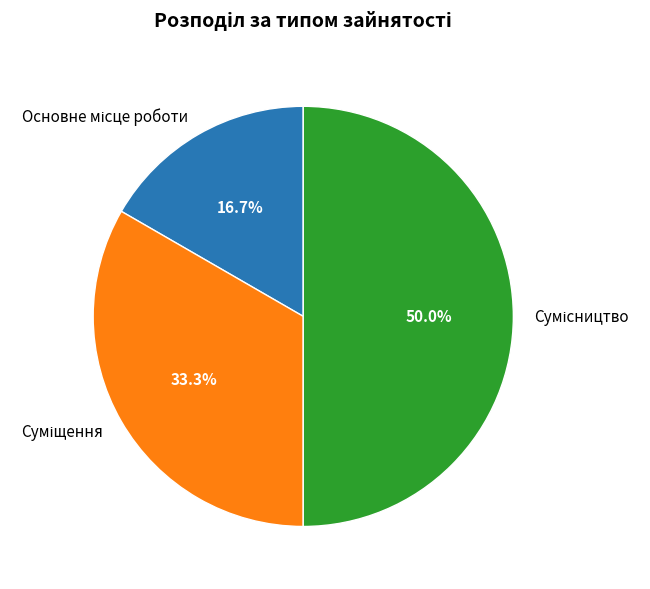

Which slice is the smallest?

Основне місце роботи